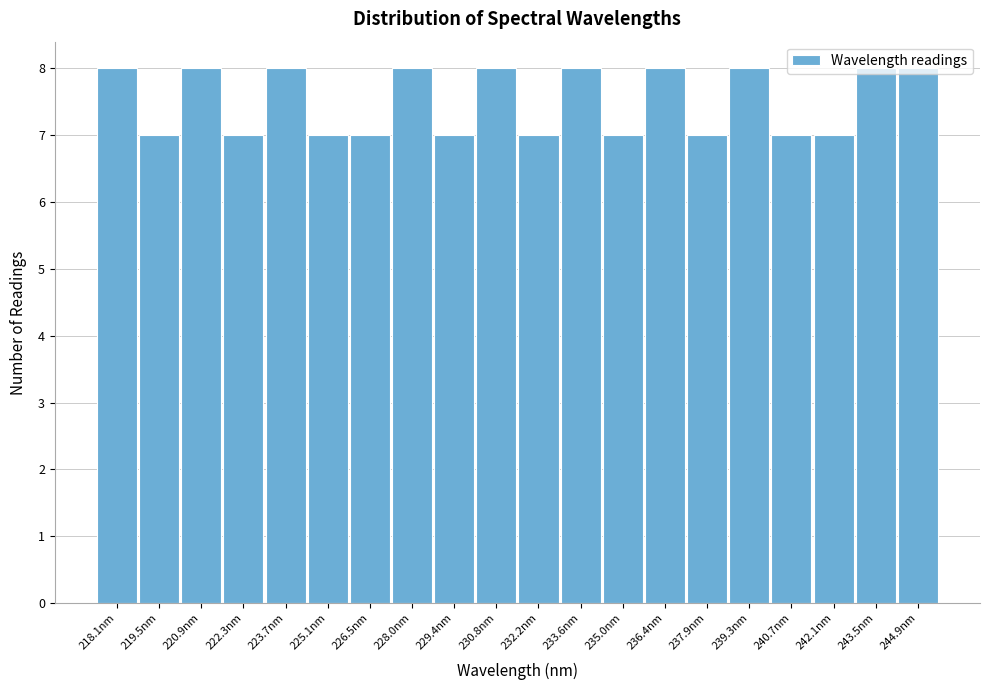

What is the smallest value displayed?

7